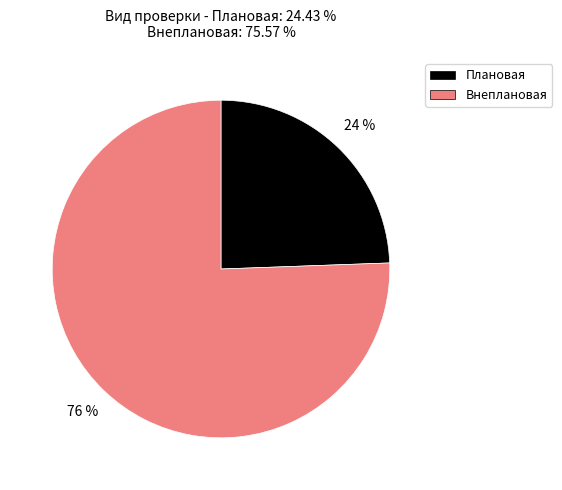

Is the sum of Внеплановая and Плановая greater than half?

Yes